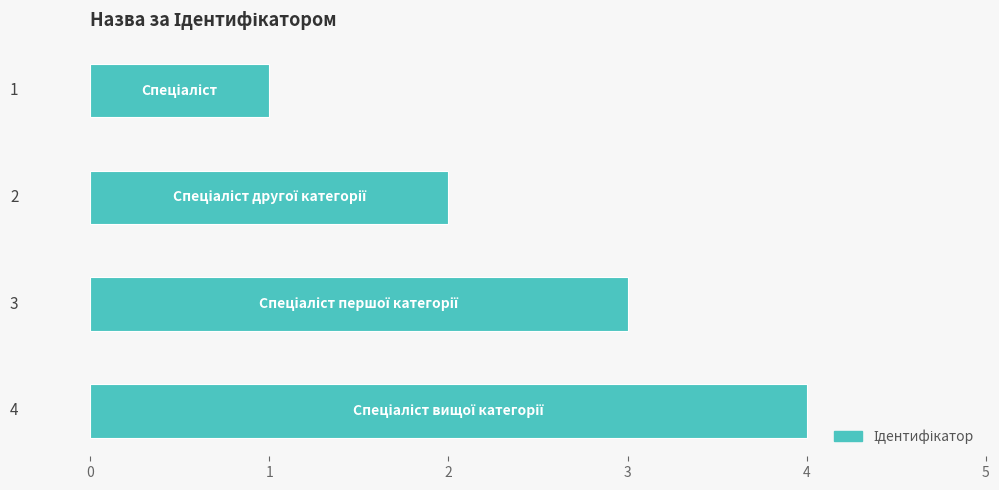

What is the sum of all values?

10